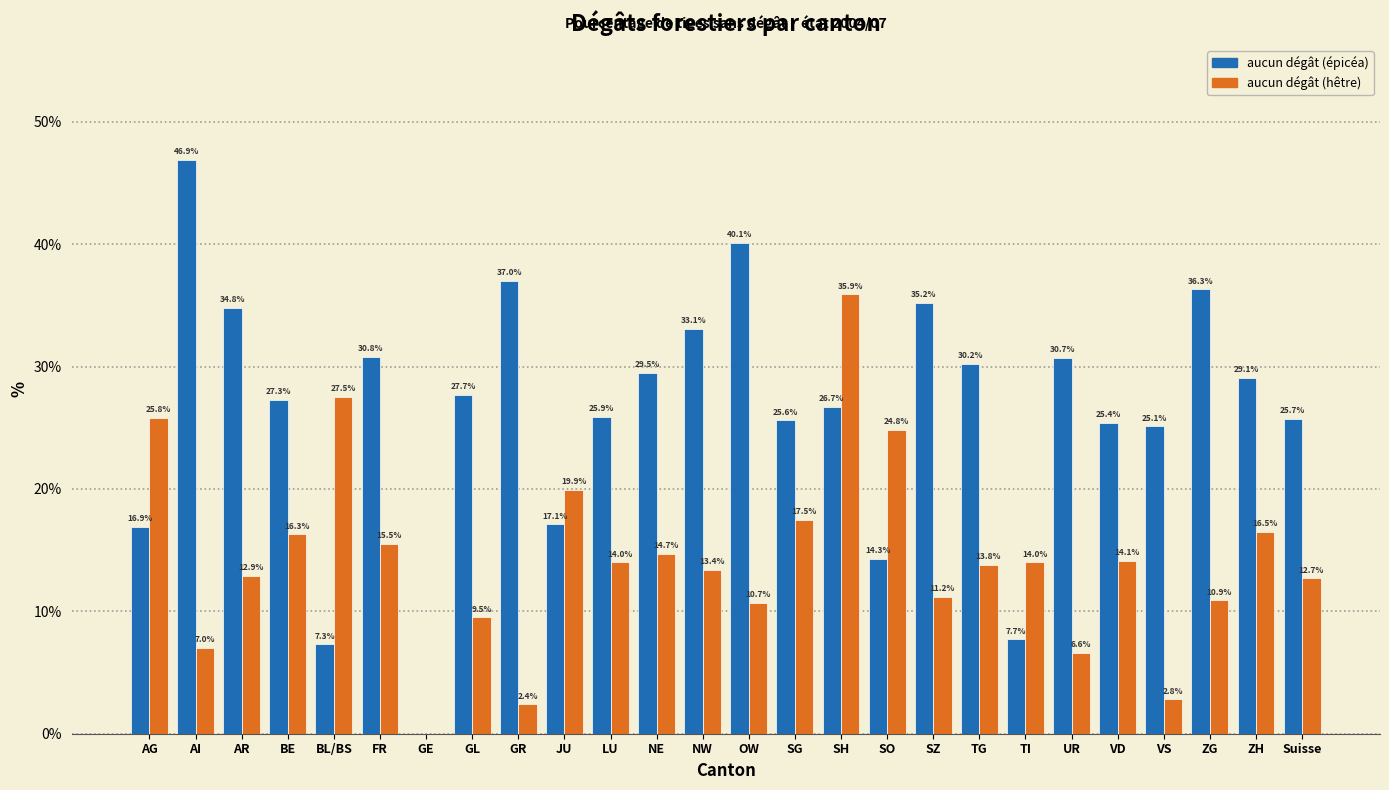

Reading left to right, list all the values displayed in this chart.

aucun dégât (épicéa): AG=16.9	AI=46.9	AR=34.8	BE=27.3	BL/BS=7.3	FR=30.8	GE=0.0	GL=27.7	GR=37.0	JU=17.1	LU=25.9	NE=29.5	NW=33.1	OW=40.1	SG=25.6	SH=26.7	SO=14.3	SZ=35.2	TG=30.2	TI=7.7	UR=30.7	VD=25.4	VS=25.1	ZG=36.3	ZH=29.1	Suisse=25.7
aucun dégât (hêtre): AG=25.8	AI=7.0	AR=12.9	BE=16.3	BL/BS=27.5	FR=15.5	GE=0.0	GL=9.5	GR=2.4	JU=19.9	LU=14.0	NE=14.7	NW=13.4	OW=10.7	SG=17.5	SH=35.9	SO=24.8	SZ=11.2	TG=13.8	TI=14.0	UR=6.6	VD=14.1	VS=2.8	ZG=10.9	ZH=16.5	Suisse=12.7